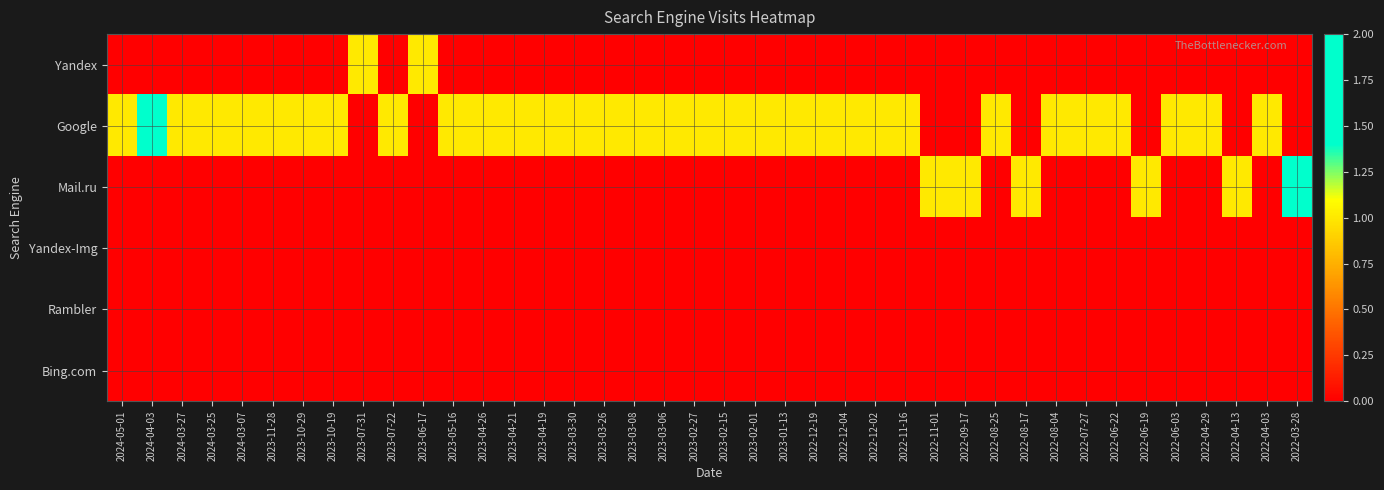

At how many categories does at least one series exceed 0?

40